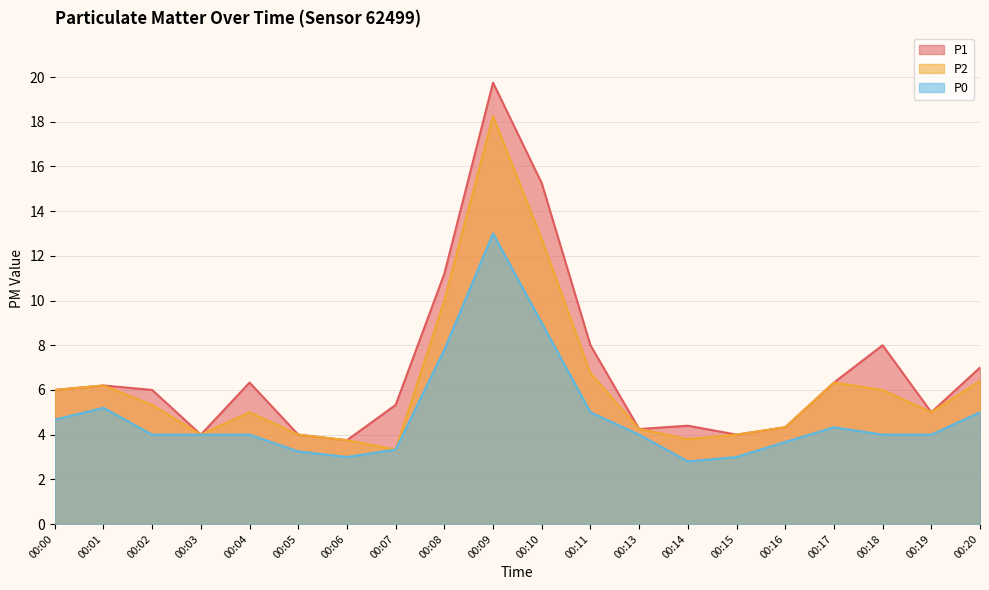

What is the total value across all series at 00:01?

17.6